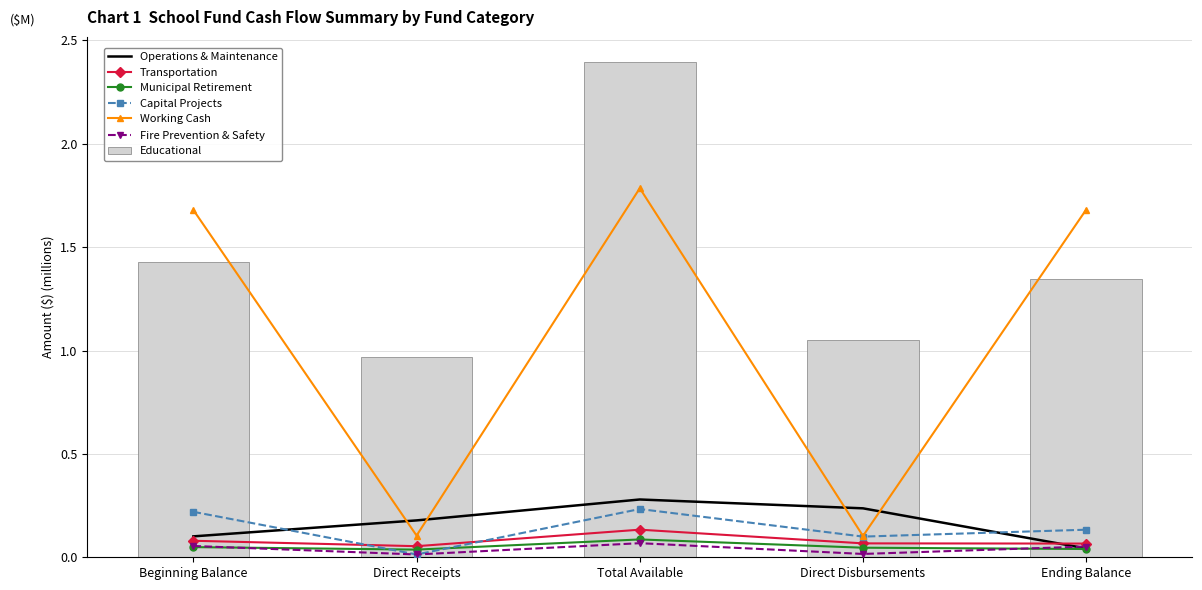

Which category has the lowest value in the Educational series?

Direct Receipts